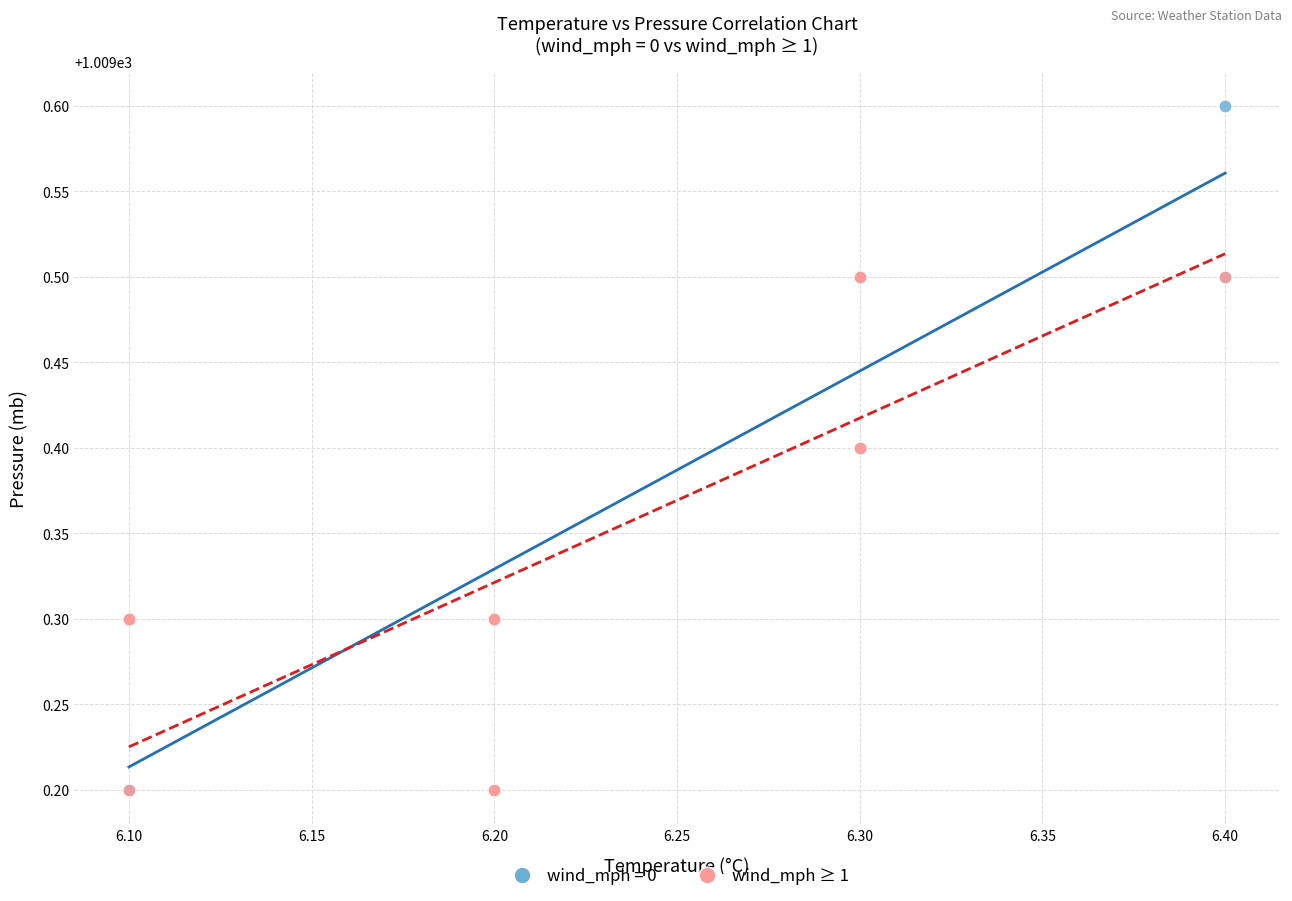

Which series contains the highest Y value?

wind_mph = 0